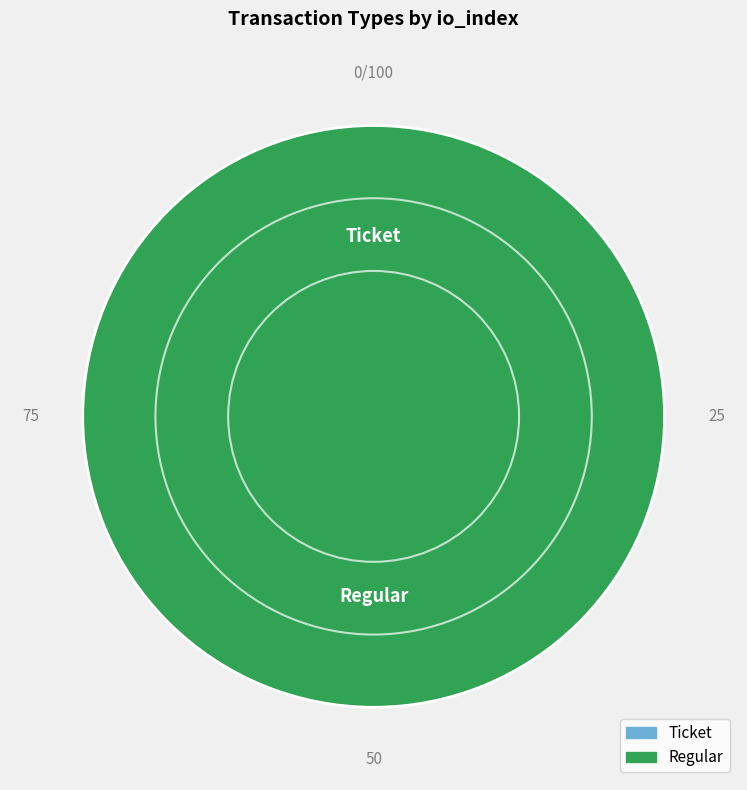

What is the majority slice?

Regular